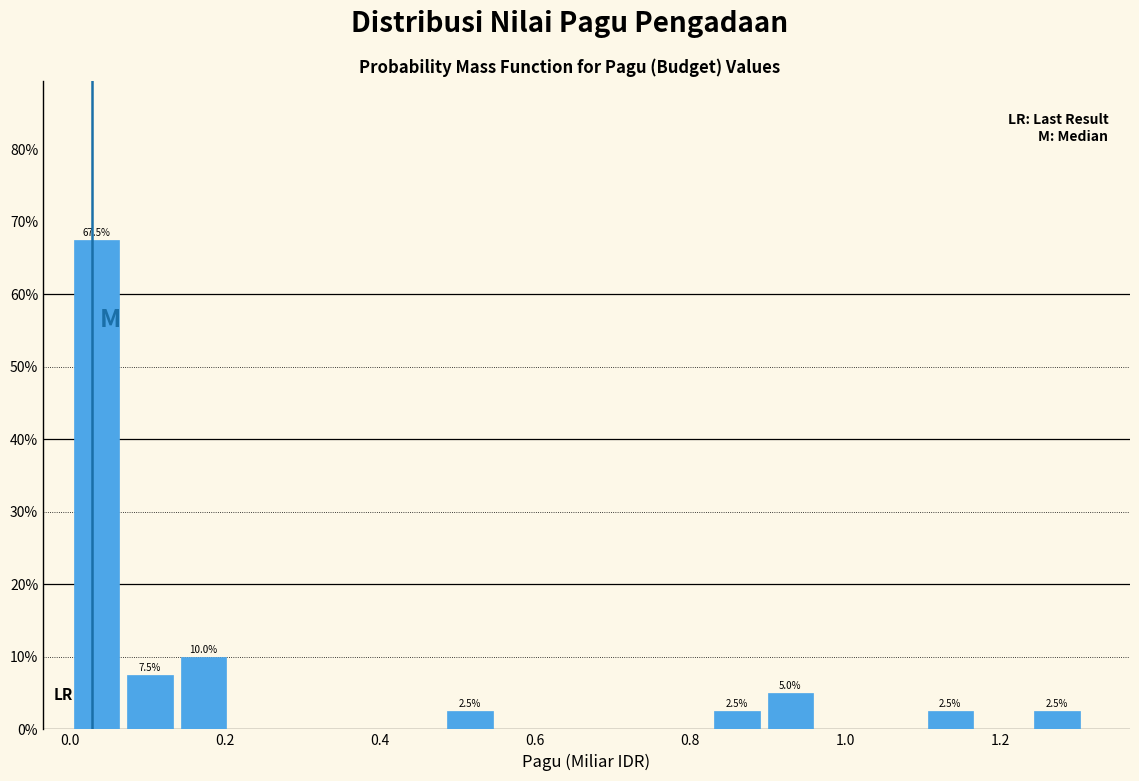

Read against the x-axis, roughly where is the centre of the tallest bar?

0.04